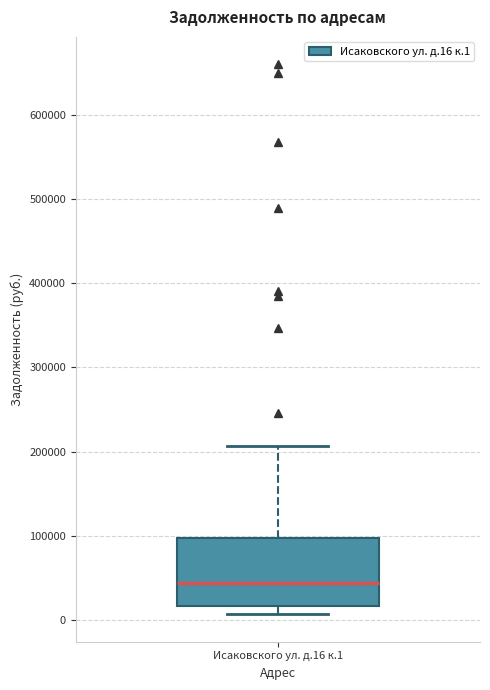

Transcribe this box plot: give where the median line is, the range the box spans, and where the two whiskers end, as read against the y-axis. The values are not printed on the chart, so give them approximately, as read against the axis.

median 40000, box 20000 to 100000, whiskers 10000 to 210000